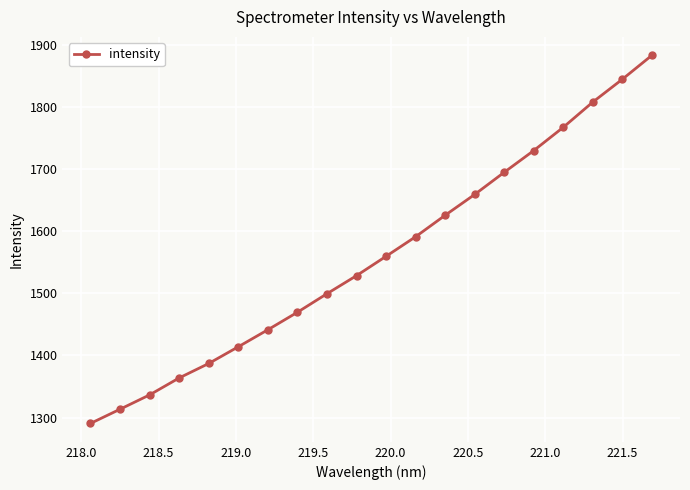

True or false: the data has more than 1 interior local peaks.

False